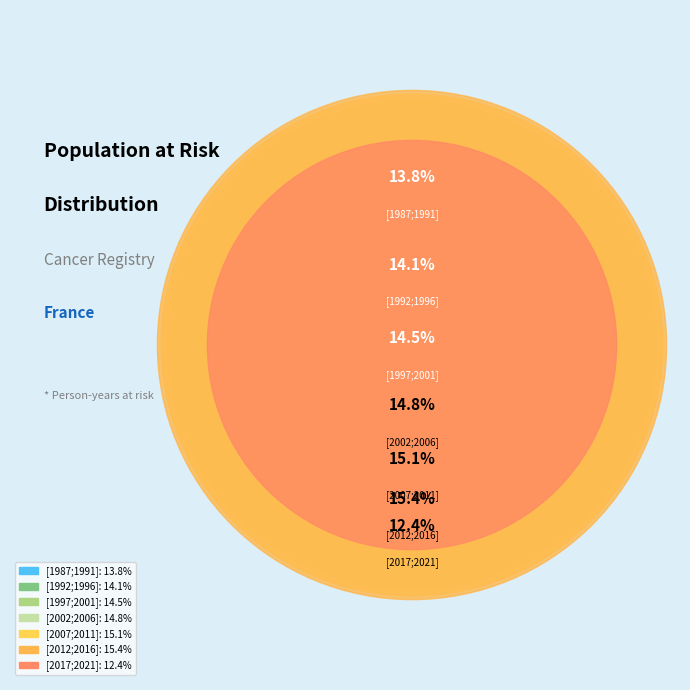

Which has a higher value, [2017;2021]Charente or [2012;2016]?

[2012;2016]